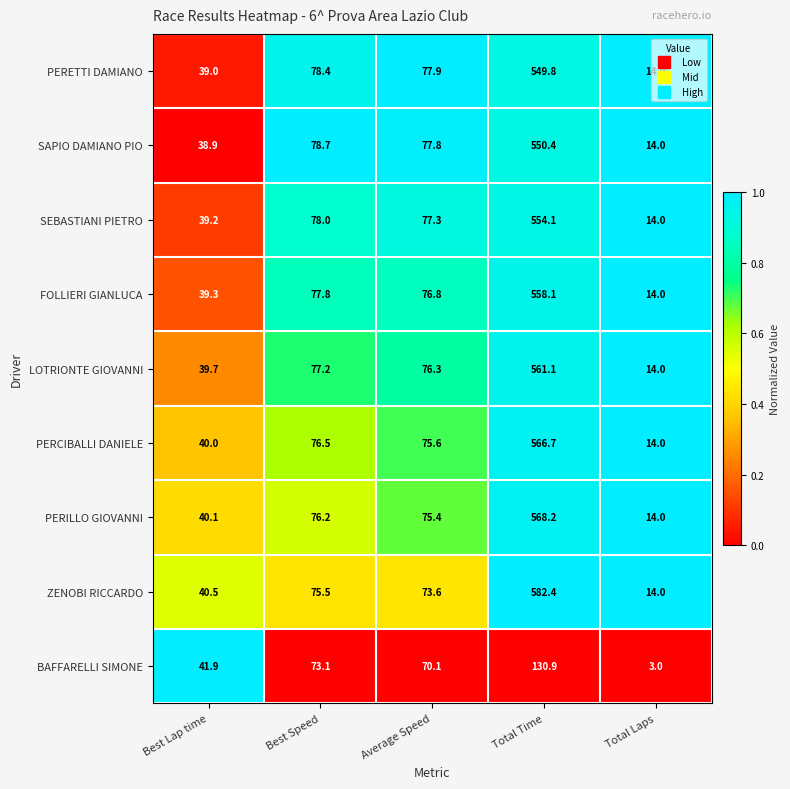

What is the average value of the PERCIBALLI DANIELE series?

154.6